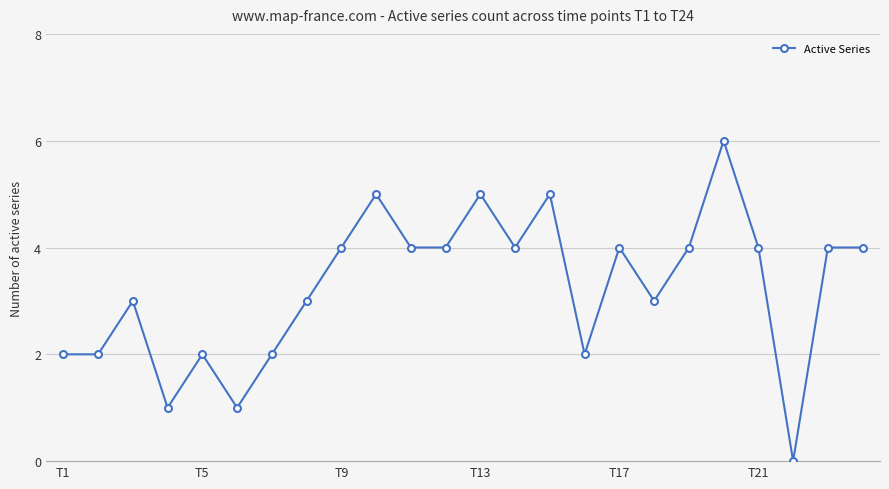

How many lines are shown in the chart?

1